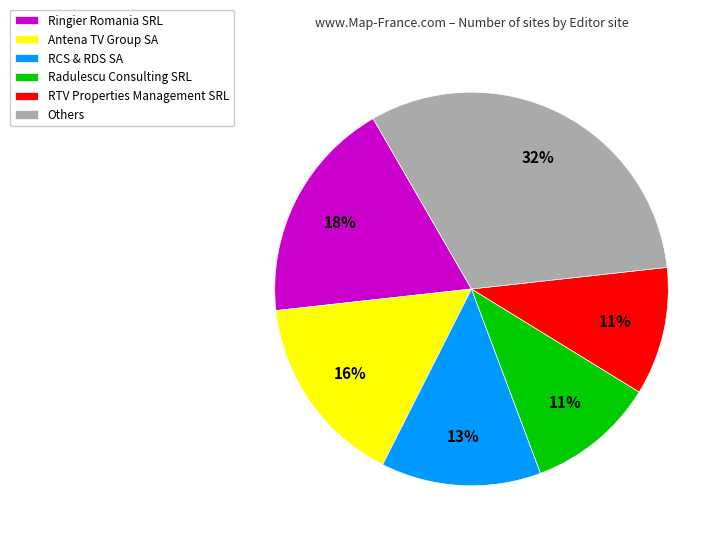

Which slice is the largest?

Others